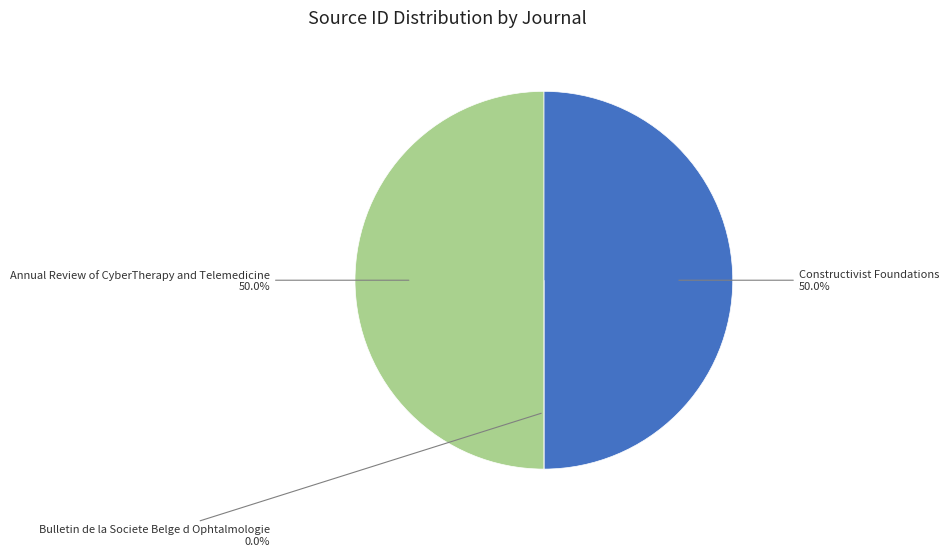

True or false: Annual Review of CyberTherapy and Telemedicine accounts for 50% of the total.

True